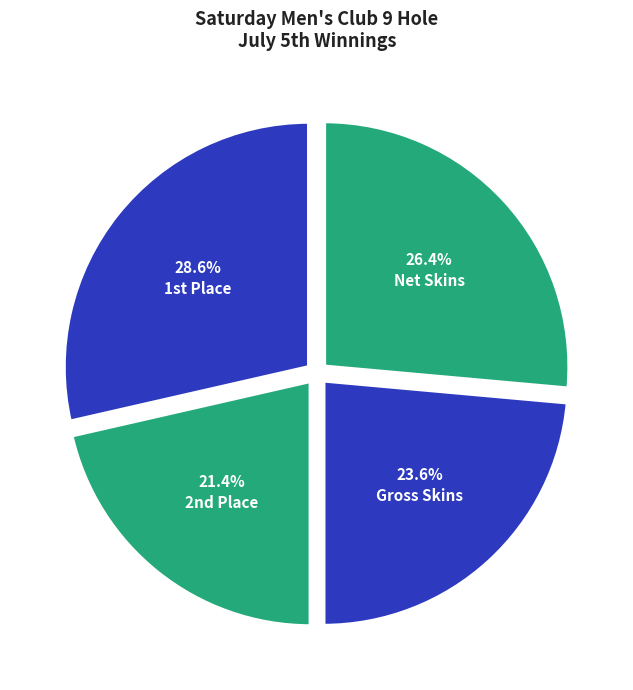

How many segments does this pie chart have?

4